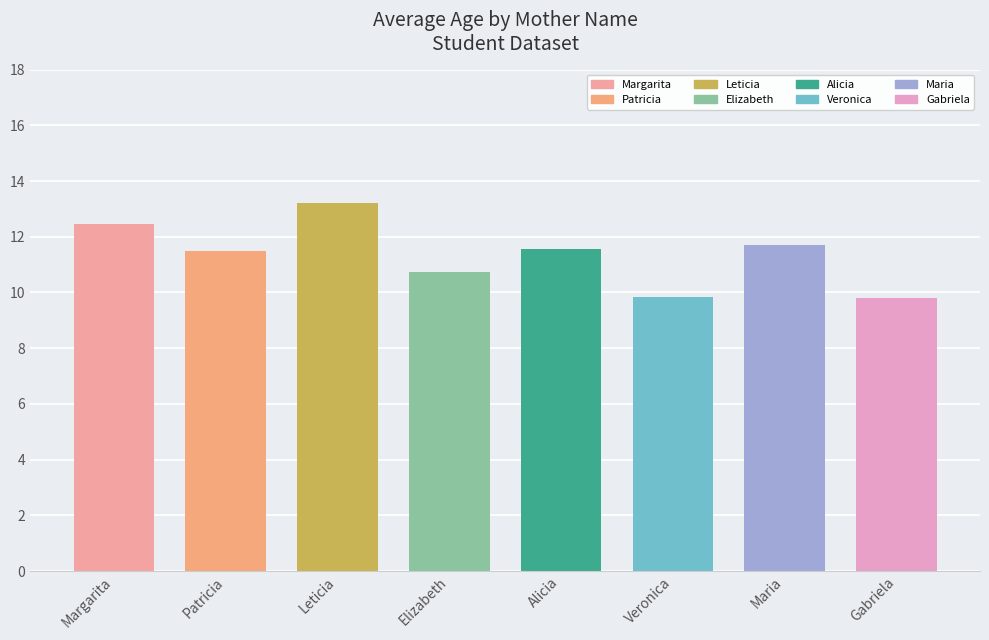

The value at Patricia is 6.8. True or false?

False